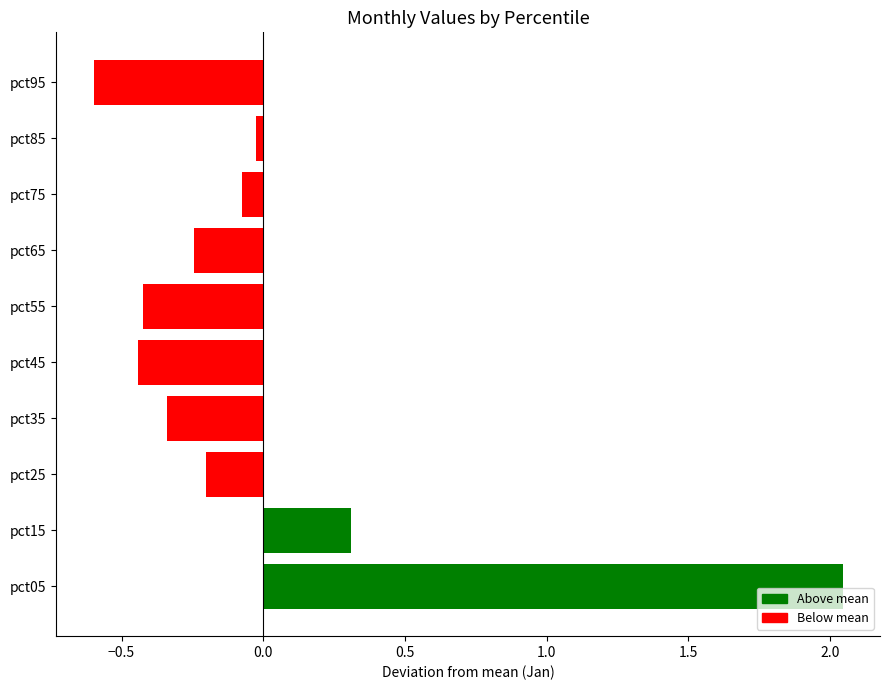

How many positive values are there?

2